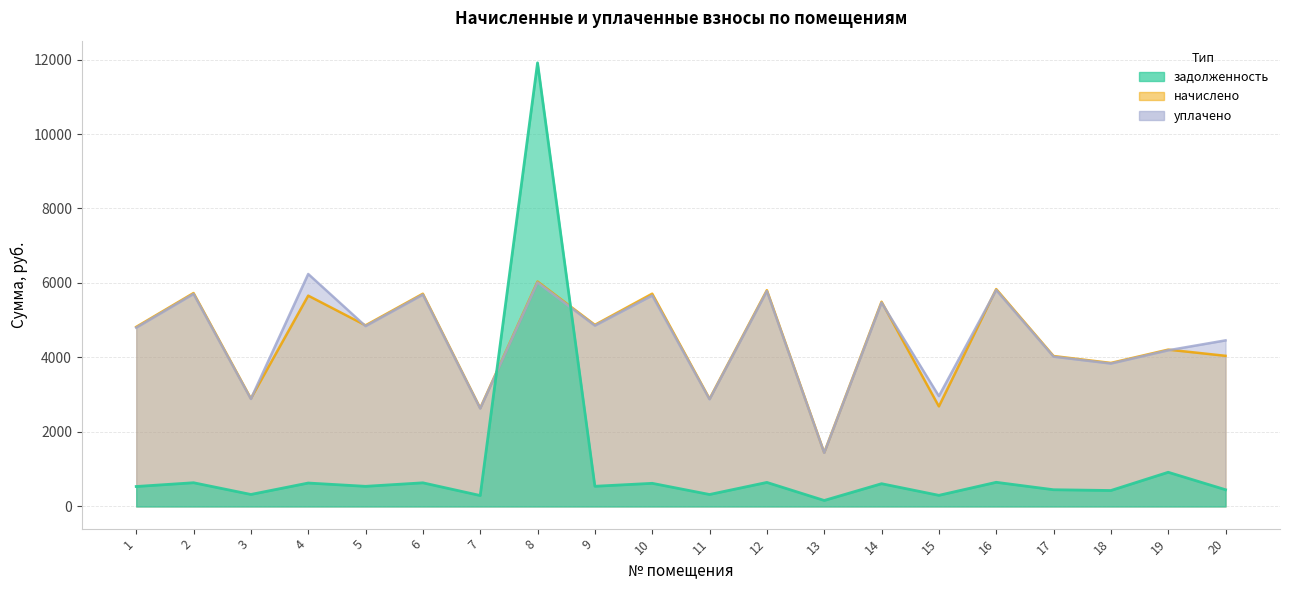

Reading left to right, transcribe all the data shown in this chart.

задолженность: 1=535.7	2=636.7	3=322.2	4=628.9	5=540.3	6=634.7	7=293.4	8=11910.8	9=541.7	10=621.1	11=321.1	12=645.2	13=160.7	14=610.8	15=298.6	16=648.4	17=448.8	18=428.1	19=917.8	20=449.4
начислено: 1=4821.0	2=5730.7	3=2899.4	4=5660.5	5=4862.6	6=5712.1	7=2641.0	8=6039.0	9=4875.6	10=5713.1	11=2890.3	12=5807.2	13=1446.0	14=5497.0	15=2687.1	16=5835.9	17=4038.9	18=3853.3	19=4210.7	20=4044.5
уплачено: 1=4800.7	2=5706.4	3=2887.2	4=6241.6	5=4842.1	6=5688.0	7=2629.8	8=6013.5	9=4855.0	10=5665.1	11=2878.1	12=5782.7	13=1439.9	14=5473.8	15=2963.0	16=5811.2	17=4021.9	18=3837.1	19=4193.1	20=4459.2